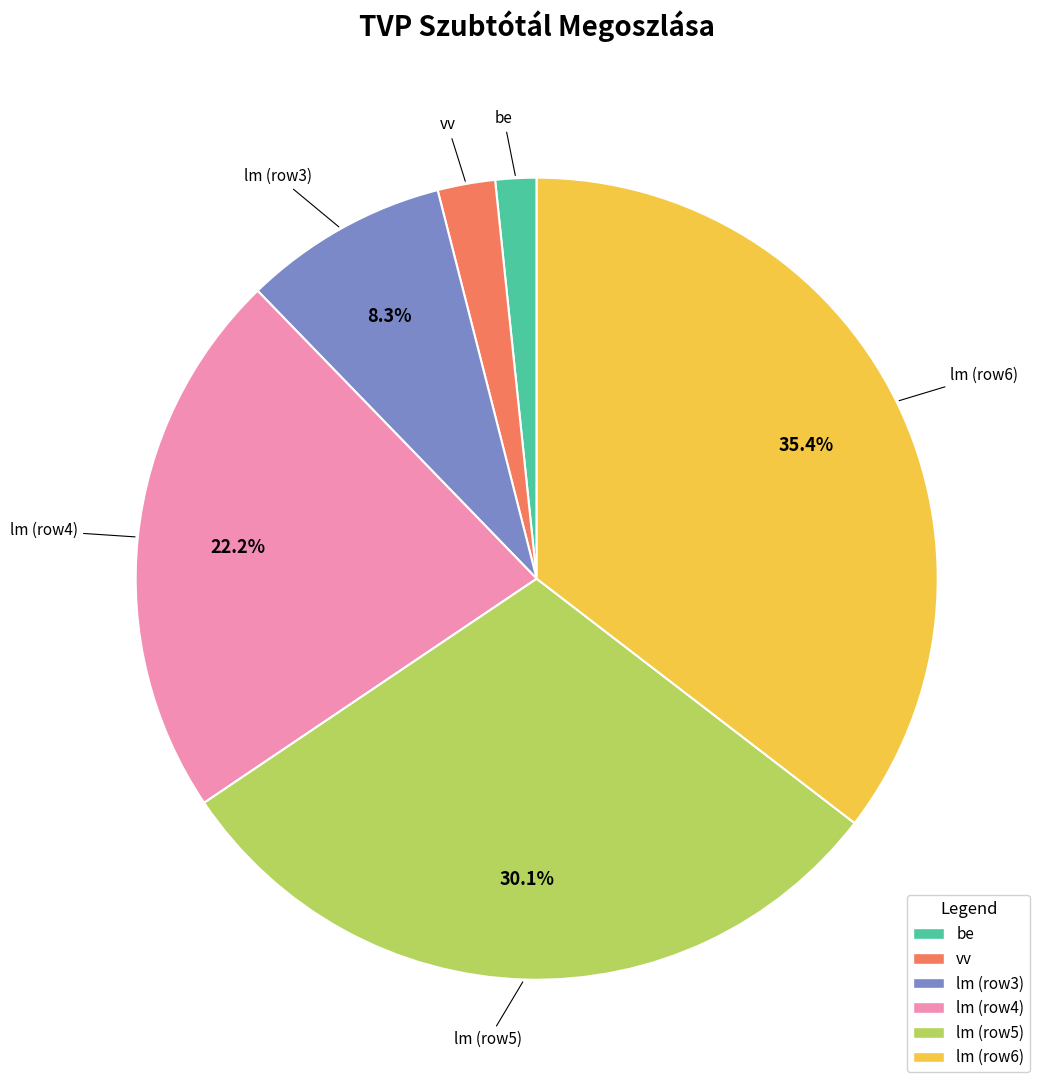

Is there a majority slice in this chart?

No